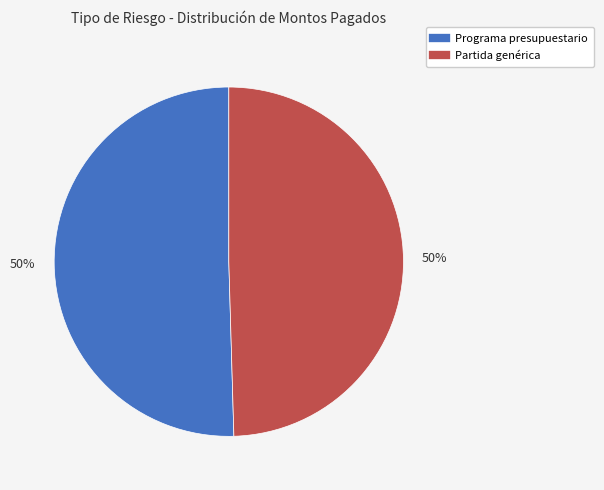

What is the ratio of the value at Programa presupuestario to the value at Partida genérica?

1.0